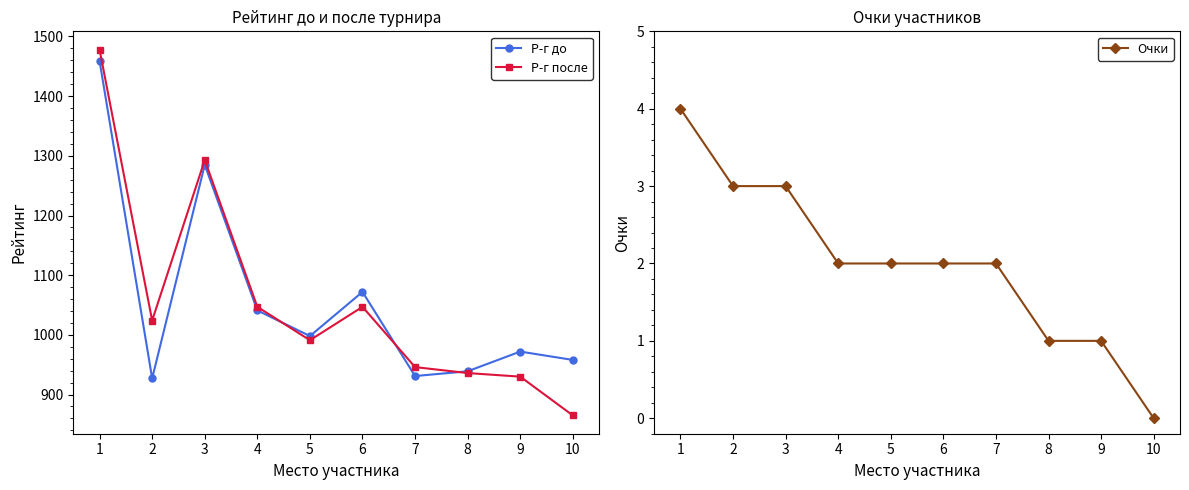

Which series has the widest spread of values?

Р-г после